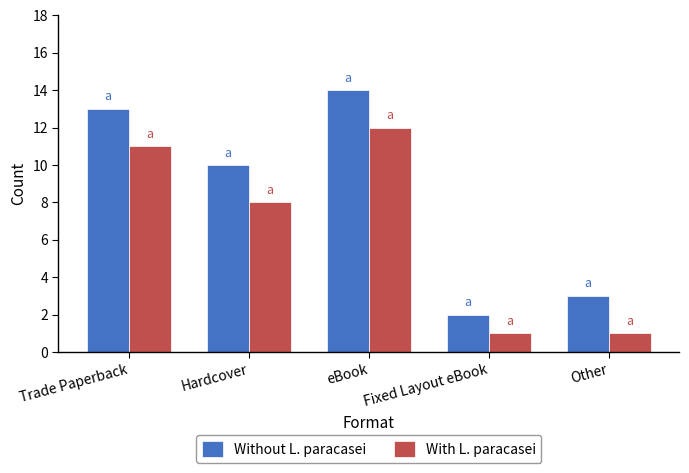

Reading right to left, extract all data points from this chart.

Without L. paracasei: 3	2	14	10	13
With L. paracasei: 1	1	12	8	11